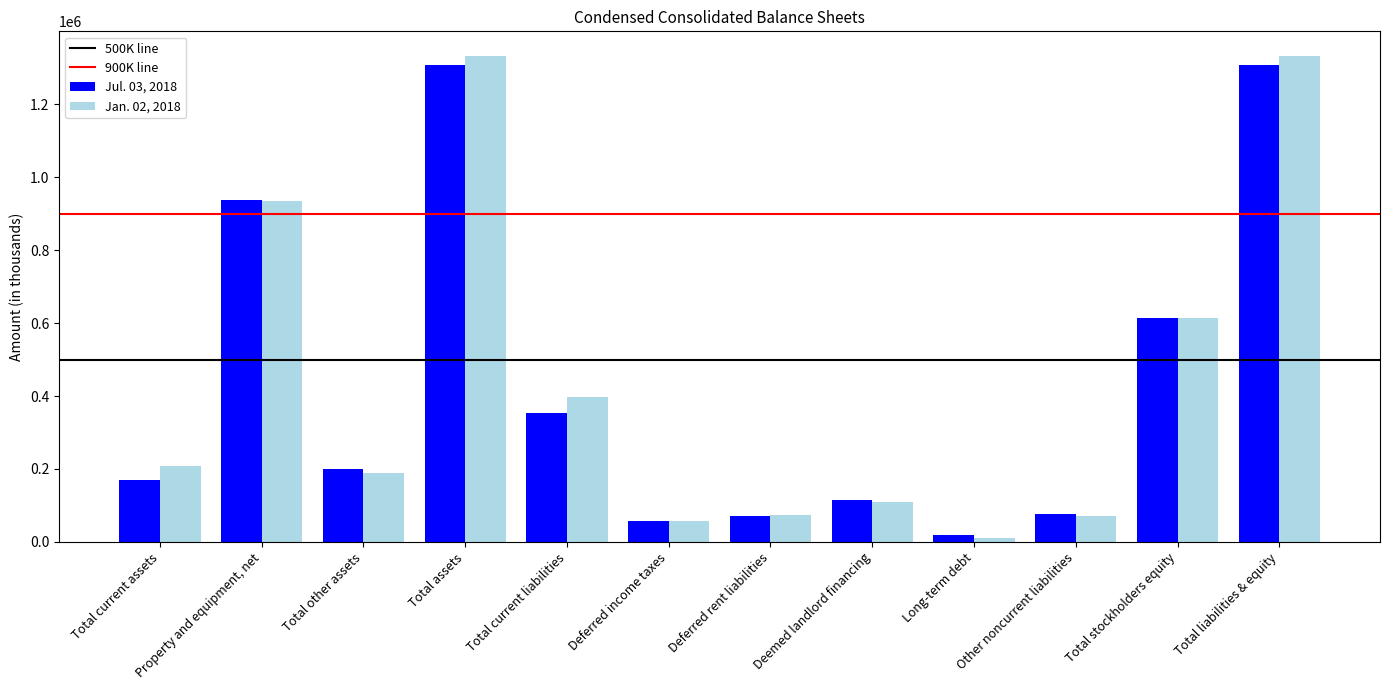

At which label does Jul. 03, 2018 reach its minimum?

Long-term debt